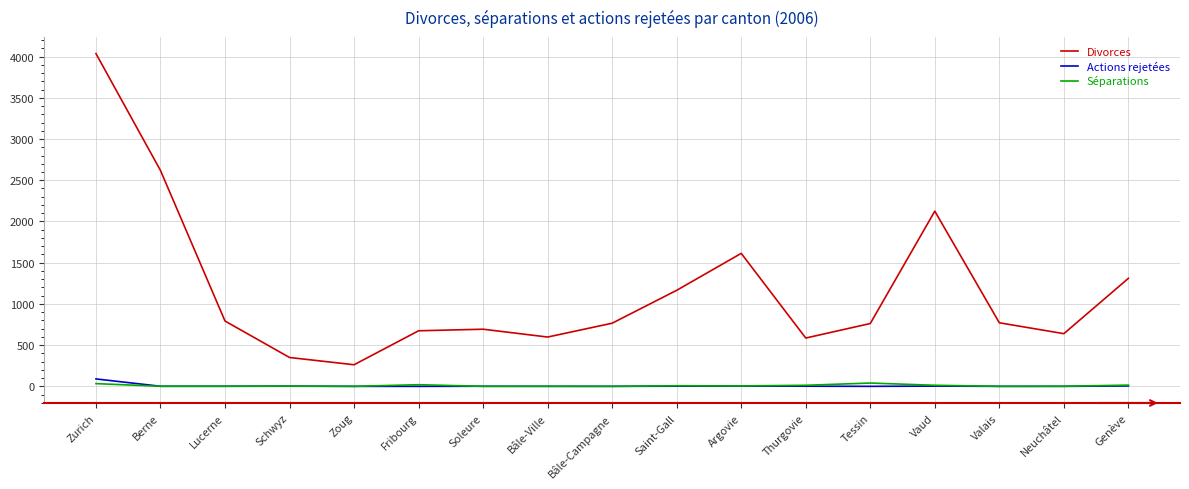

Where is the first local minimum for Divorces?

Zoug